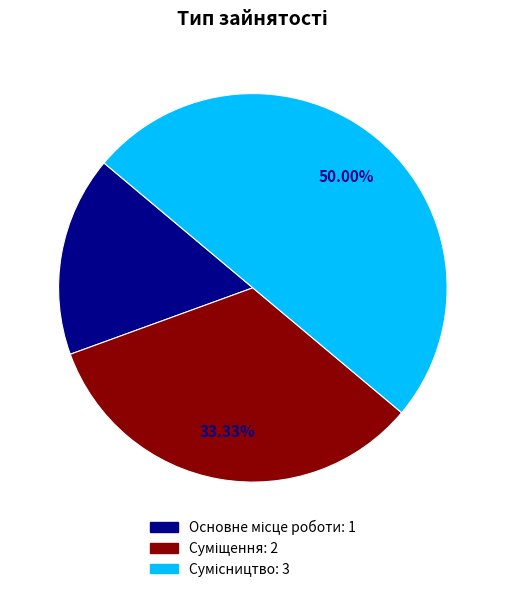

Count the number of slices in the pie.

3